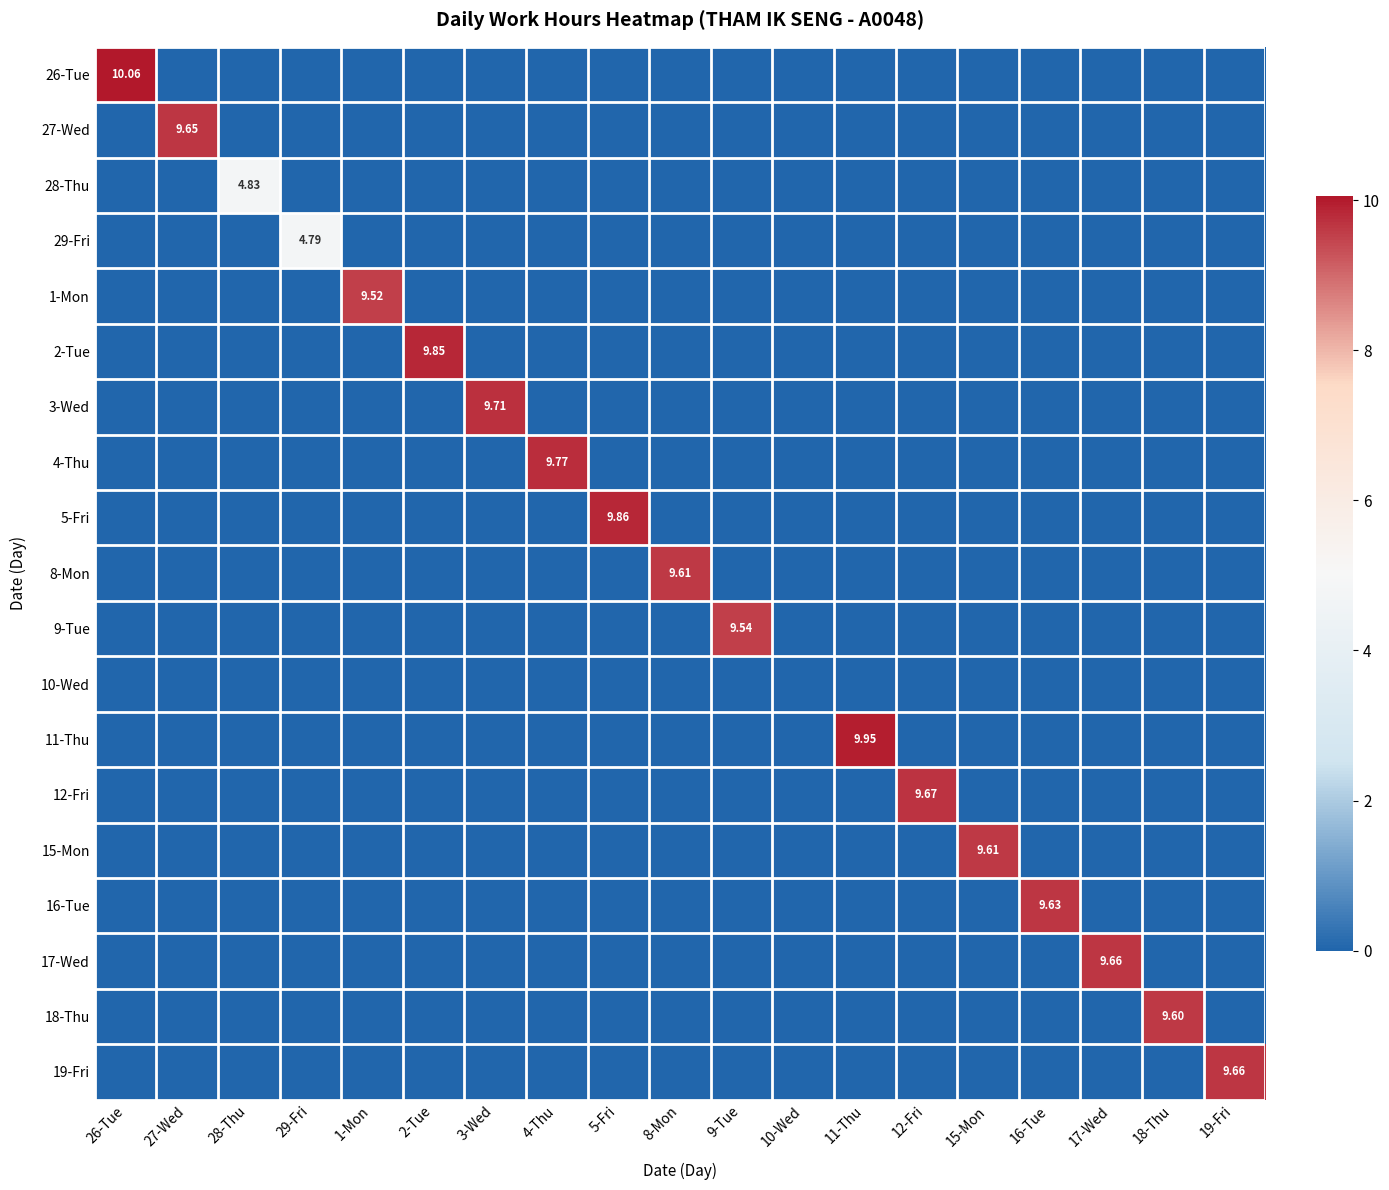

How many data points does each series have?

19